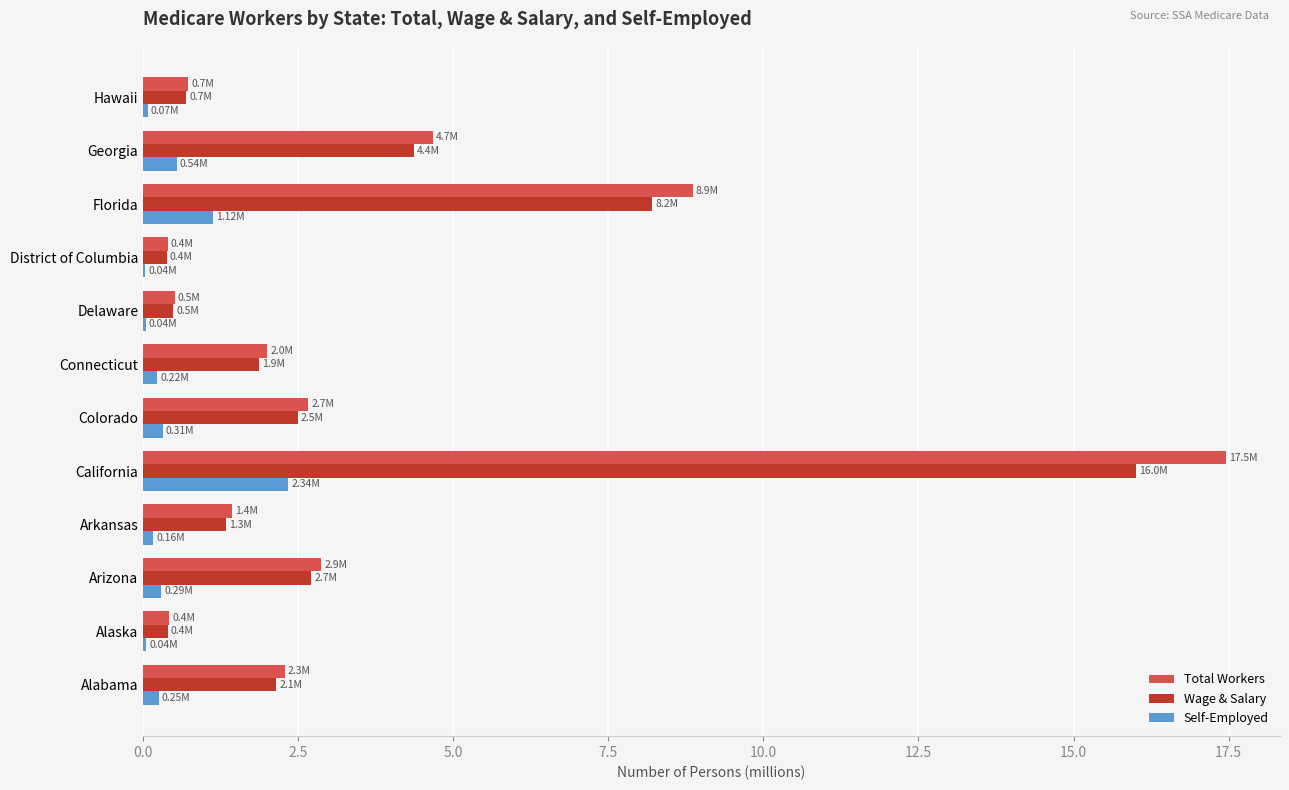

At which category is the sum across all series the highest?

California